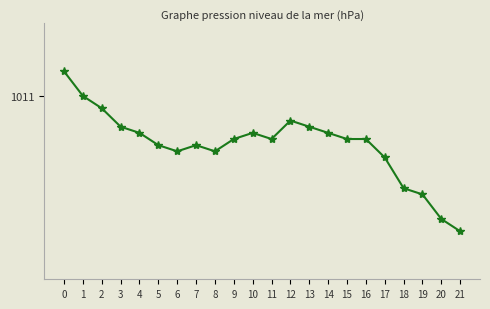

How many points are higher than both their immediate neighbors (excluding endpoints)?

3